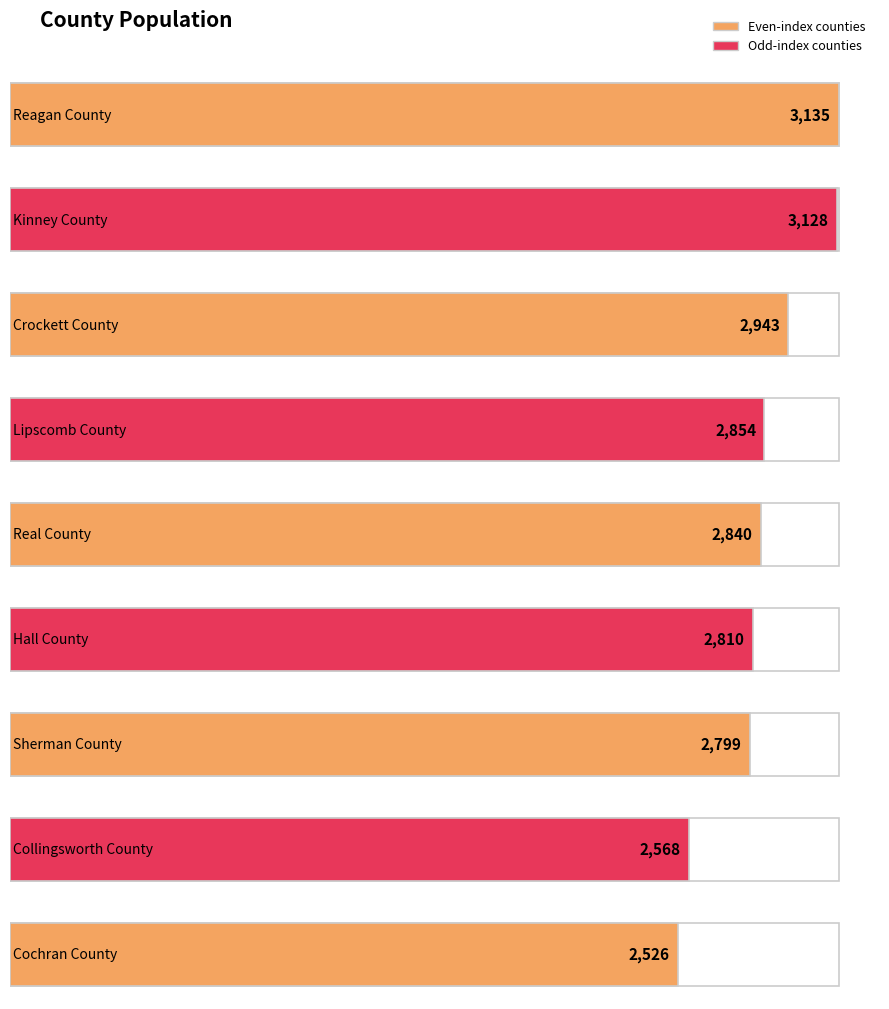

Rank the categories by value from highest to lowest.

Reagan County, Kinney County, Crockett County, Lipscomb County, Real County, Hall County, Sherman County, Collingsworth County, Cochran County